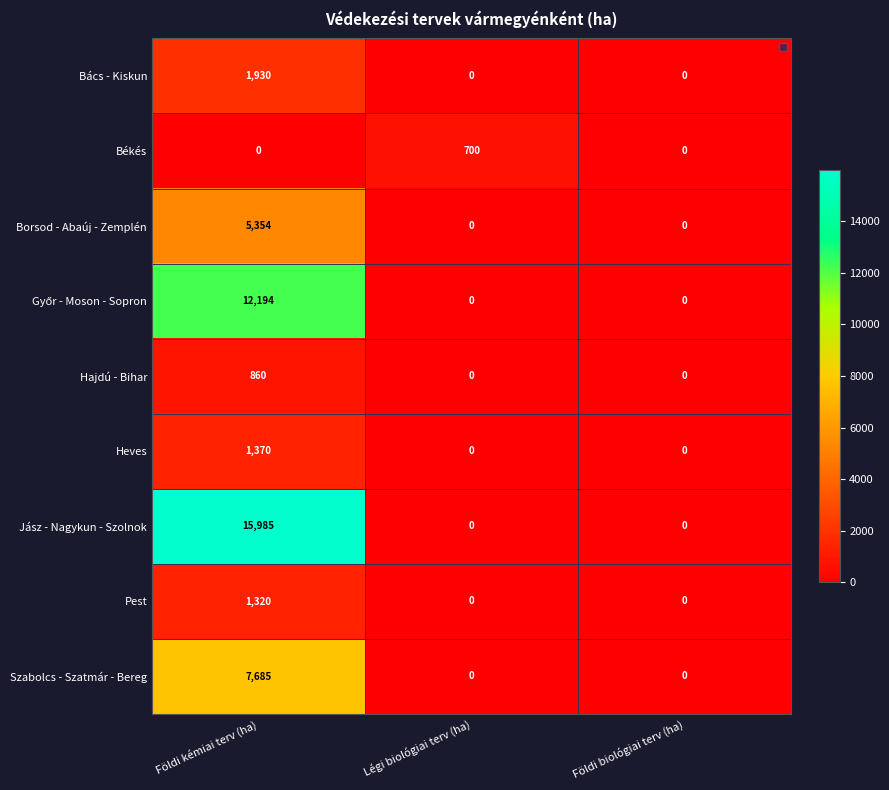

Which series has the largest range (max minus min)?

Jász - Nagykun - Szolnok